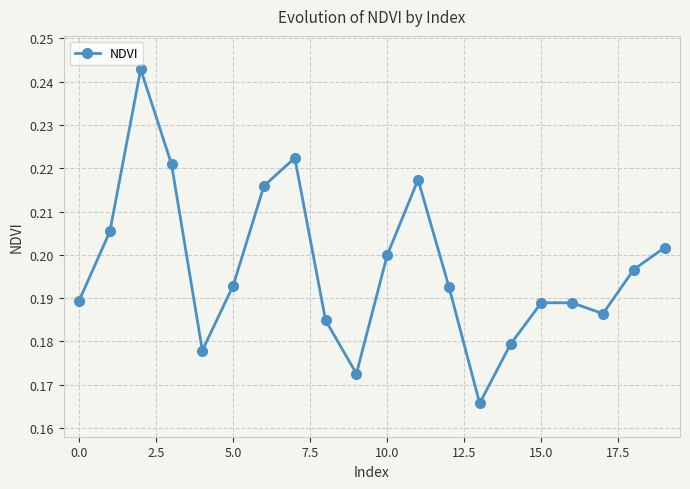

What is the difference between the maximum and minimum values?

0.1